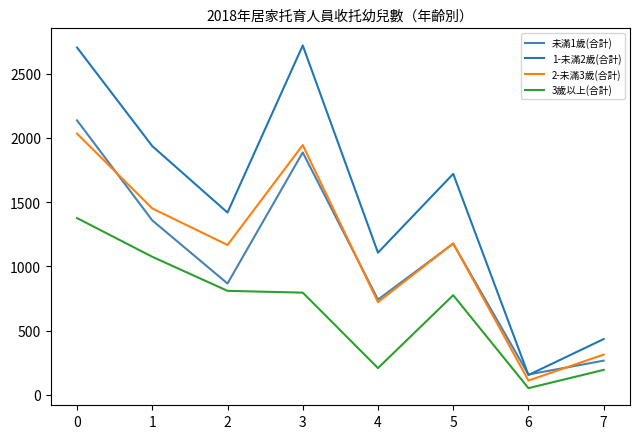

What is the minimum value for 3歲以上(合計)?

53